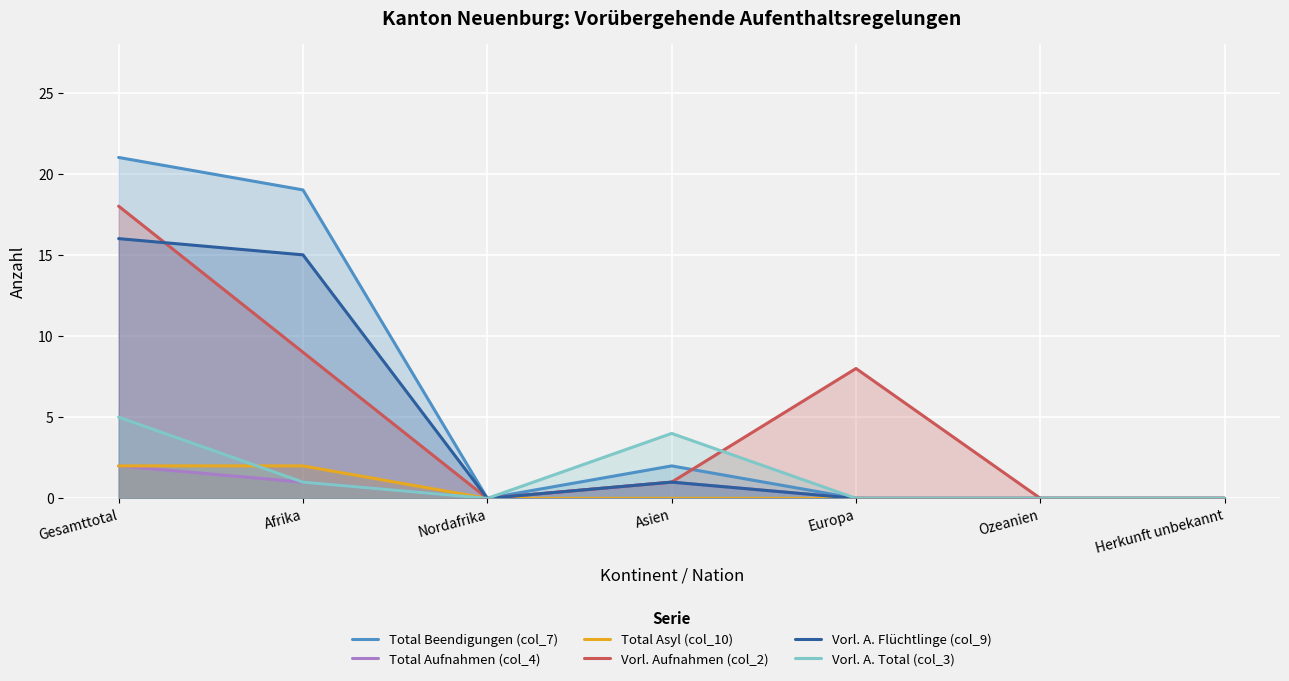

How many data points in Vorl. Aufnahmen (col_2) are above 1?

3